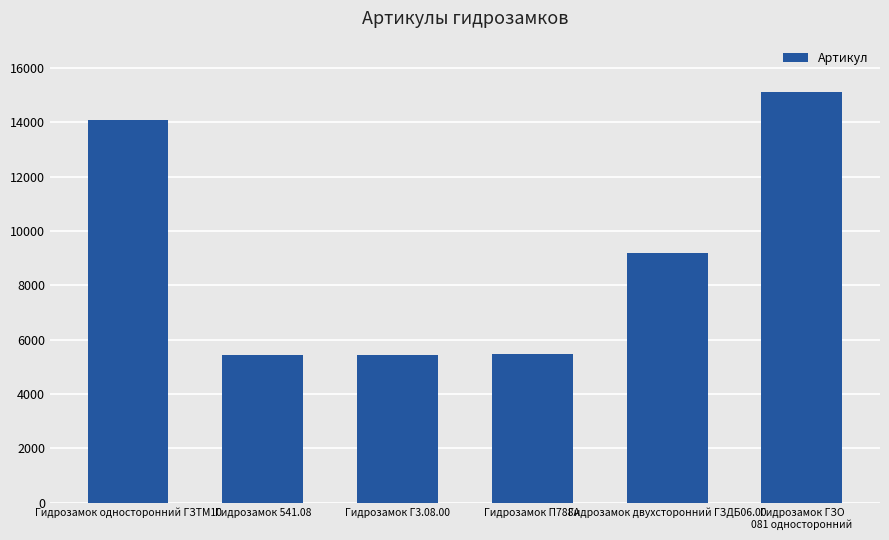

True or false: the data shows 26772 at Гидрозамок ГЗО
081 односторонний.

False